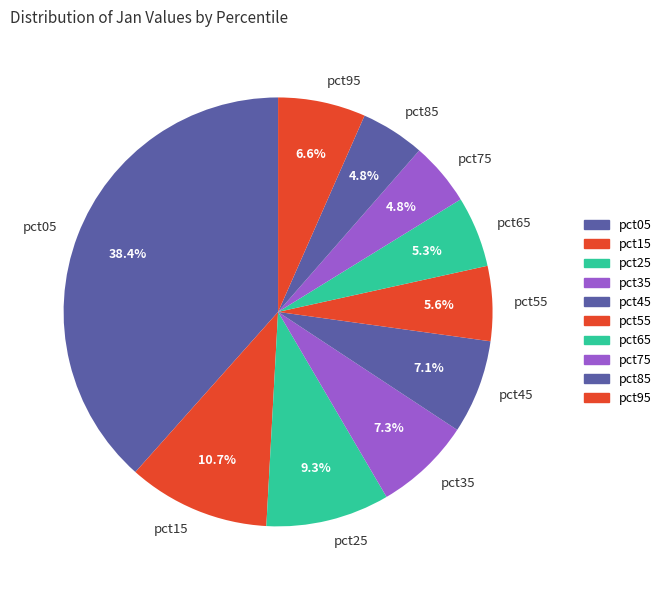

The pct95 slice represents 7% of the pie. True or false?

True